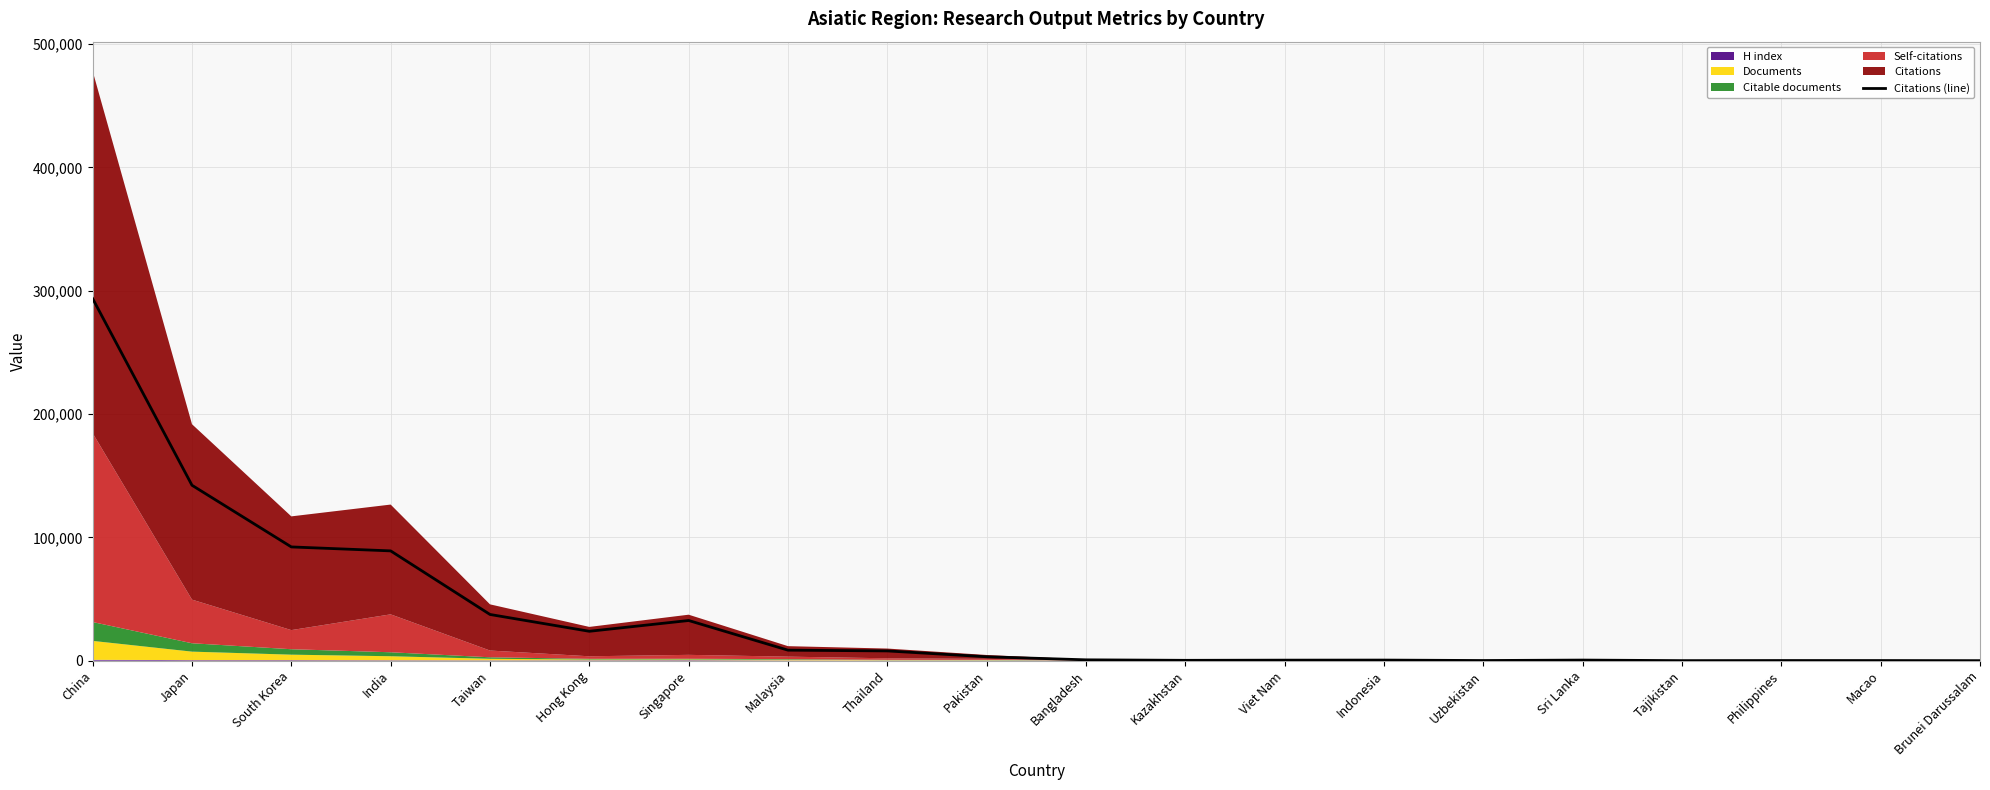

What is the difference between the maximum and second lowest values?

293621